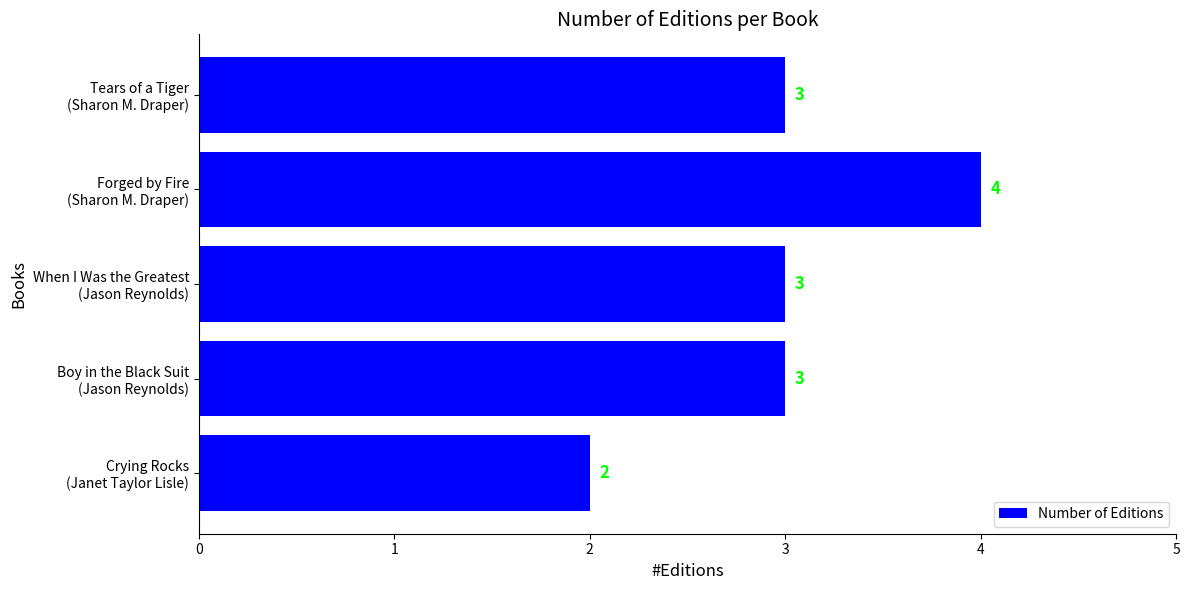

What is the sum of all values?

15